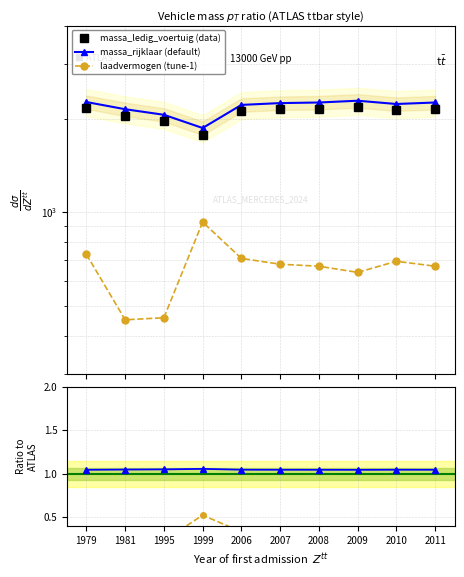

At which label does massa_ledig_voertuig (data) reach its peak?

2009